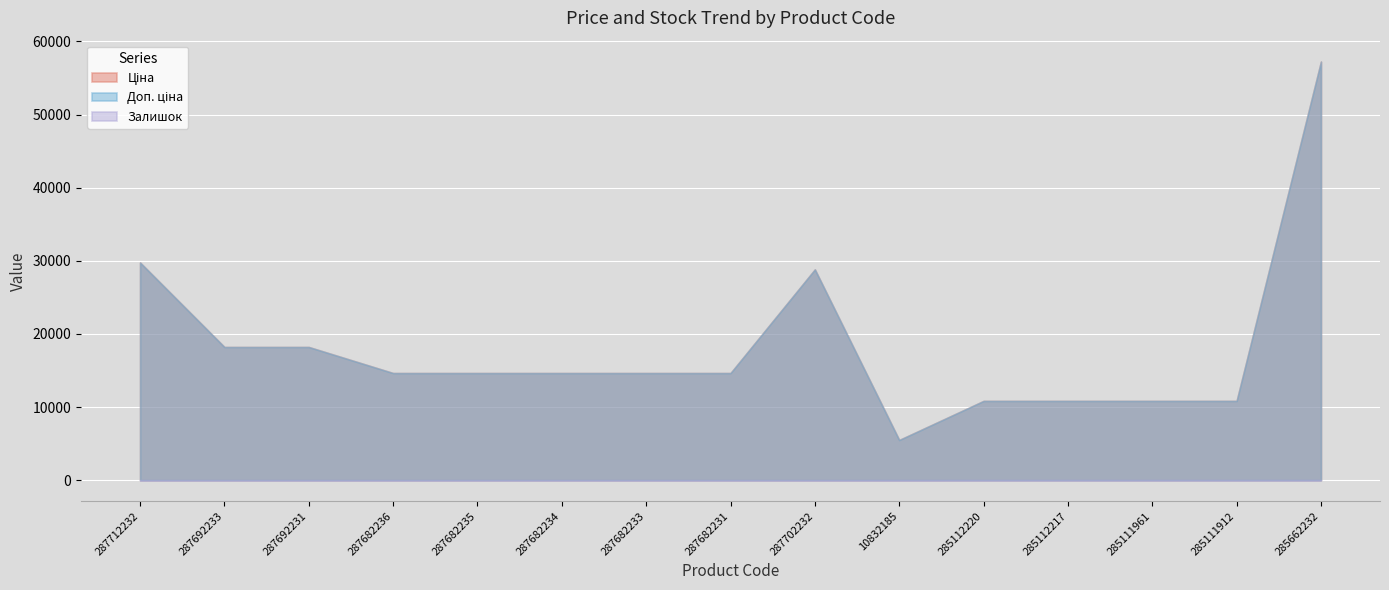

At how many categories does at least one series exceed 8042?

14